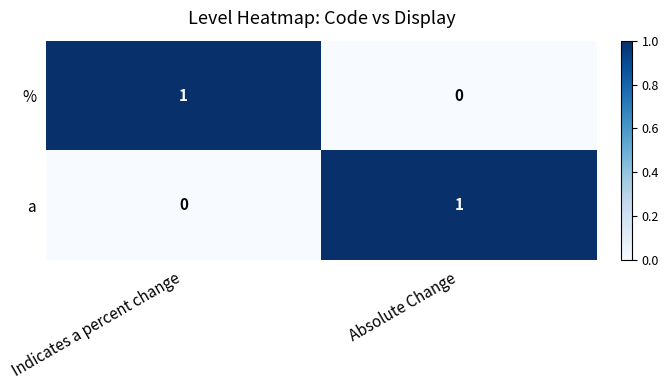

How many categories are shown in the chart?

2